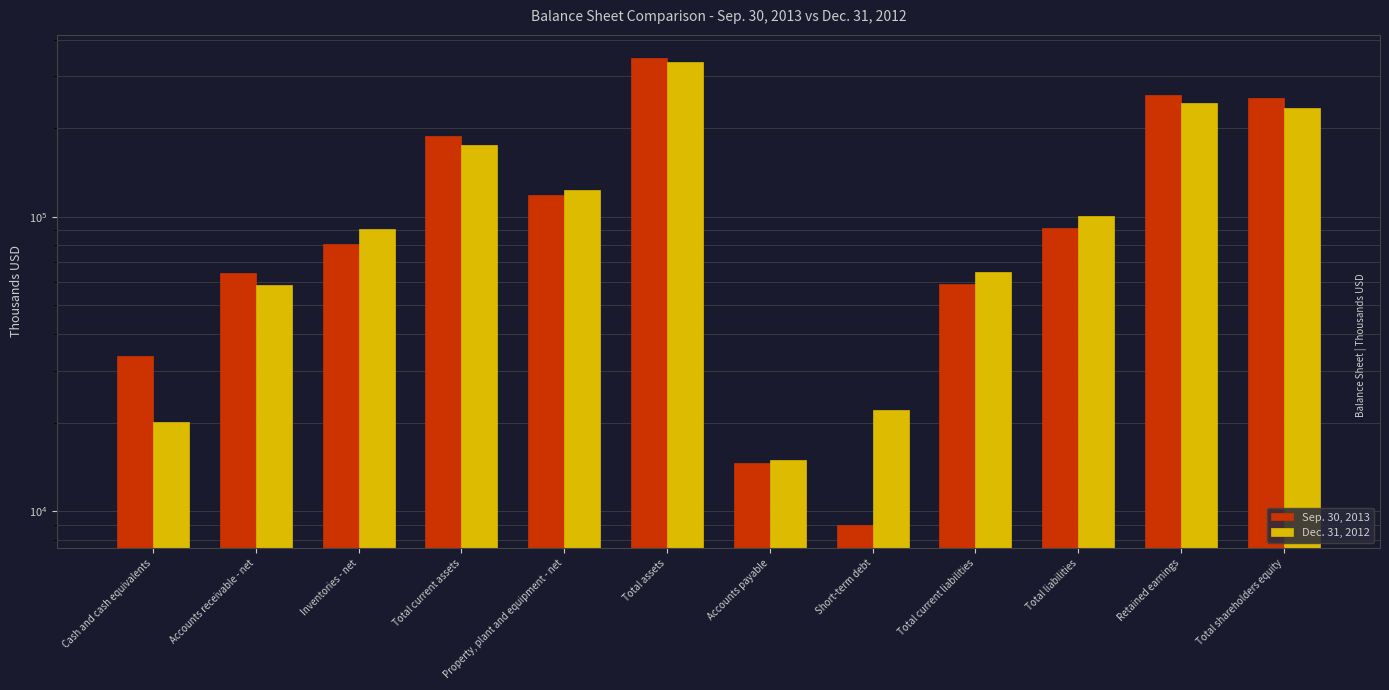

Rank the series by their average value, from highest to lowest.

Sep. 30, 2013, Dec. 31, 2012